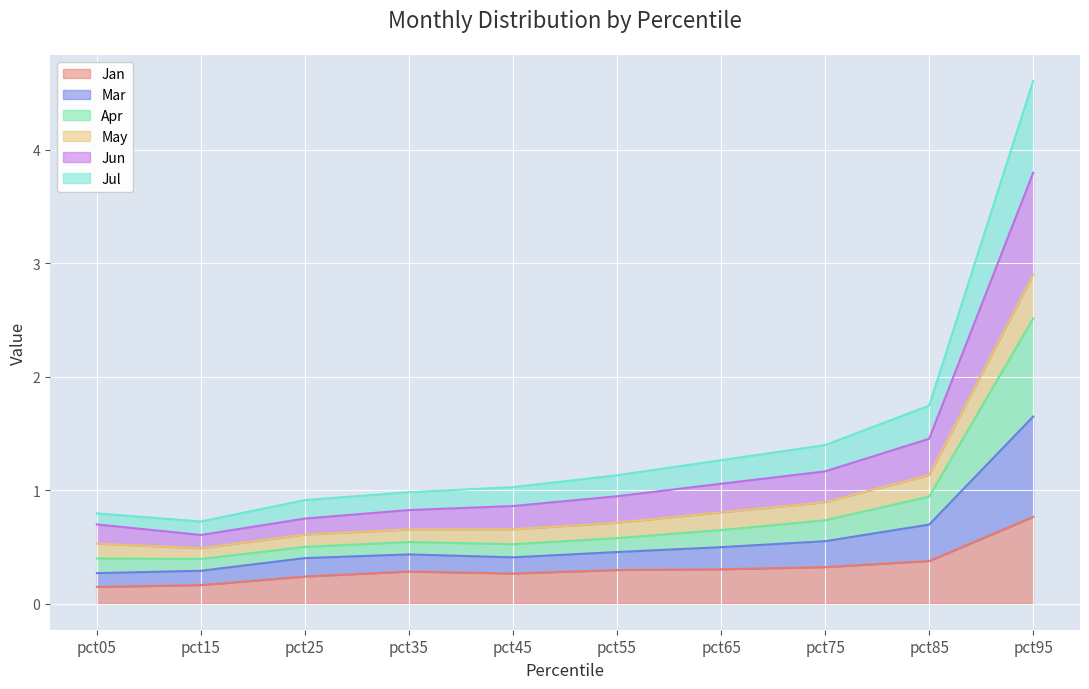

What is the average value of the Jan series?

0.3